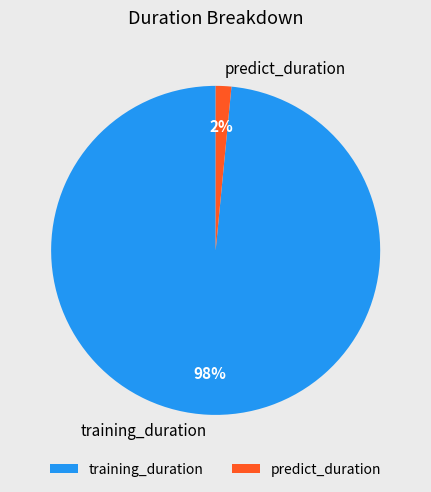

Which slice represents more than half of the pie?

training_duration